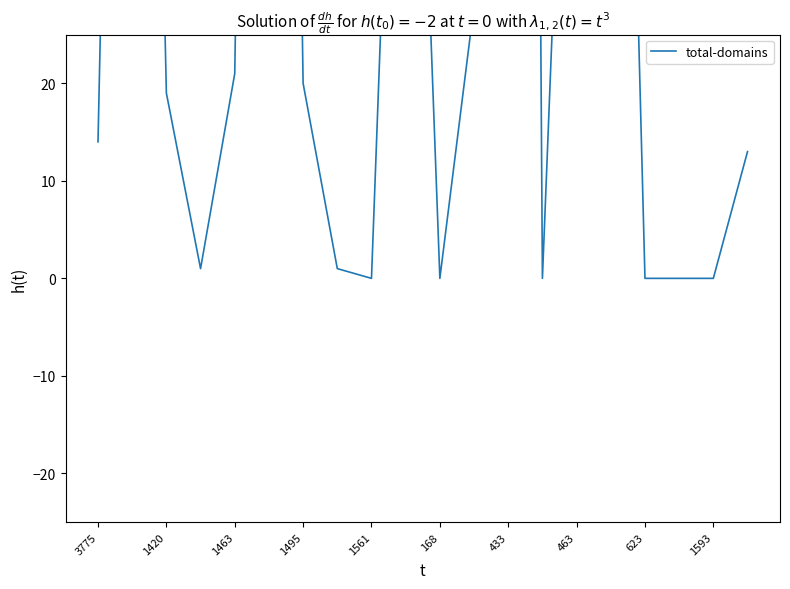

How many interior local peaks (higher than both neighbors) does the data have?

5